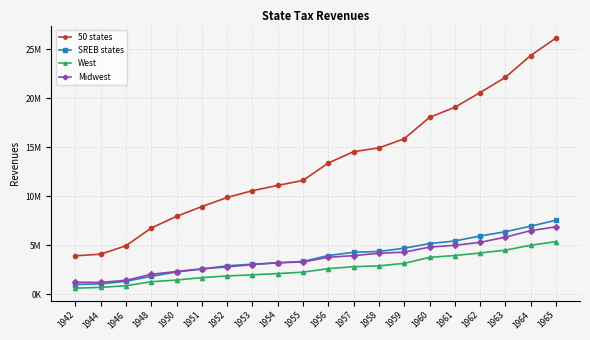

What is the smallest value displayed?

603326